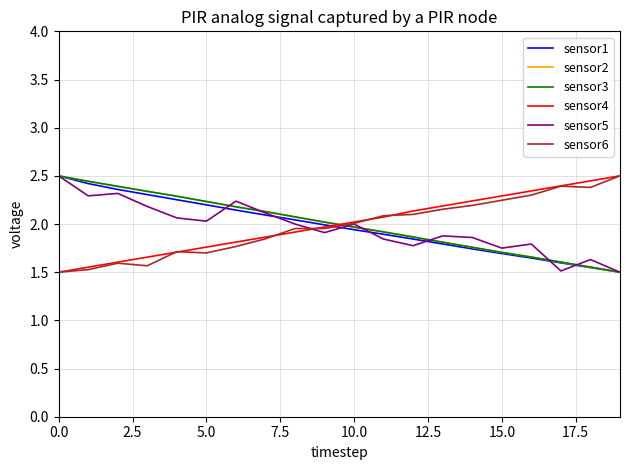

What is the maximum value shown in the chart?

2.5